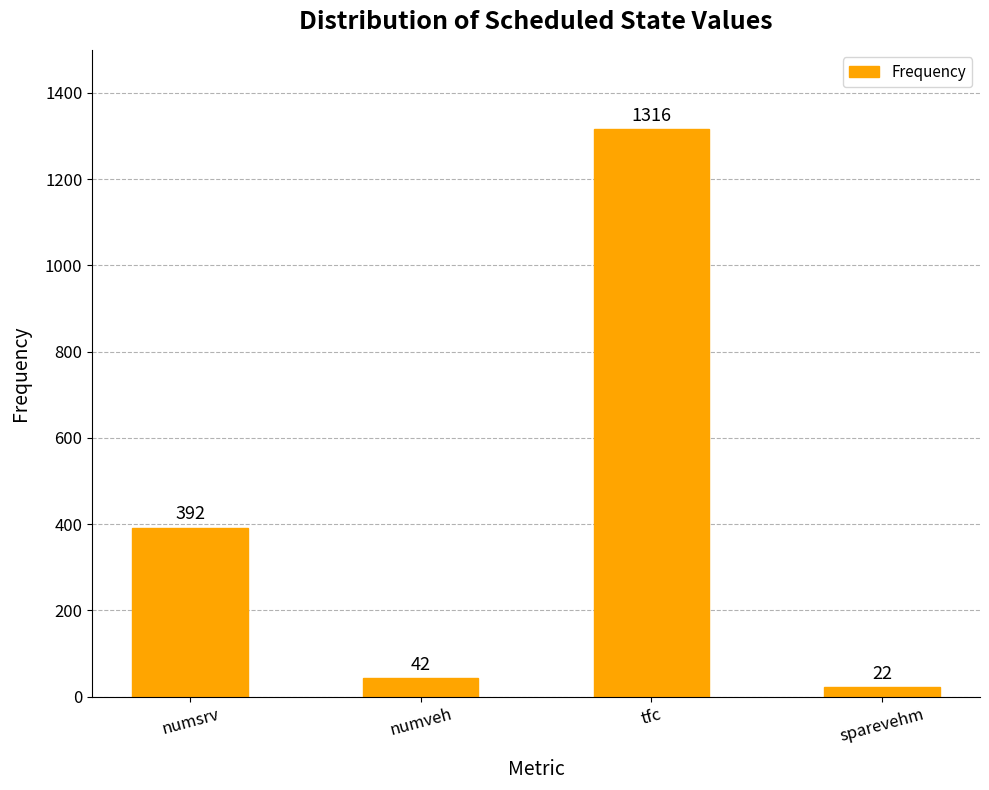

Where is the data nearest to the value 669?

numsrv